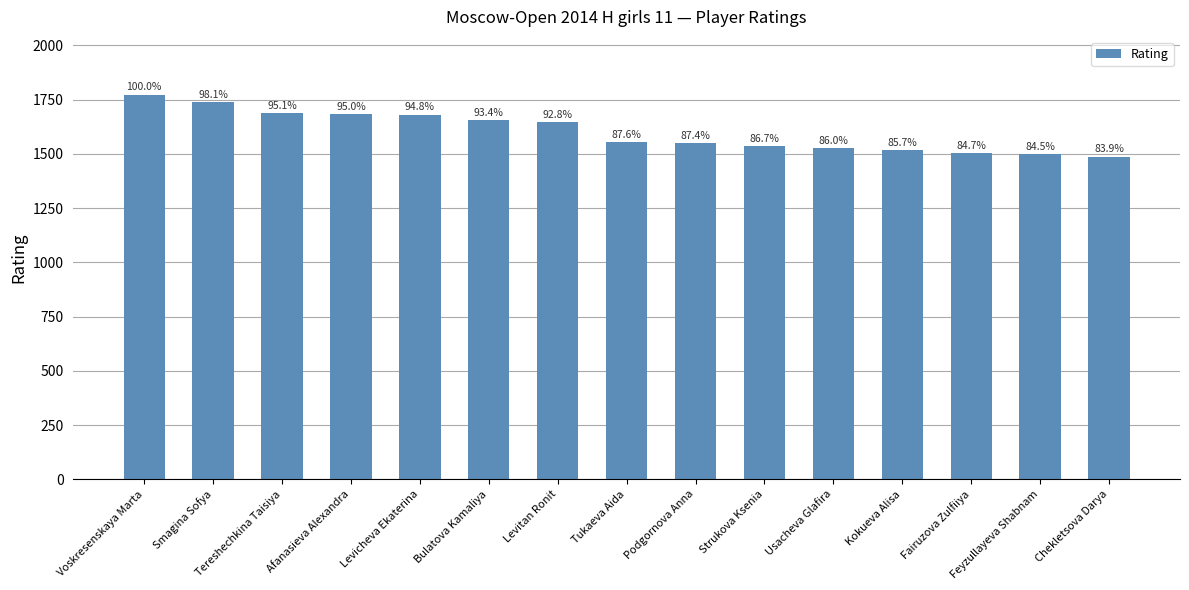

How many bars are there in total?

15